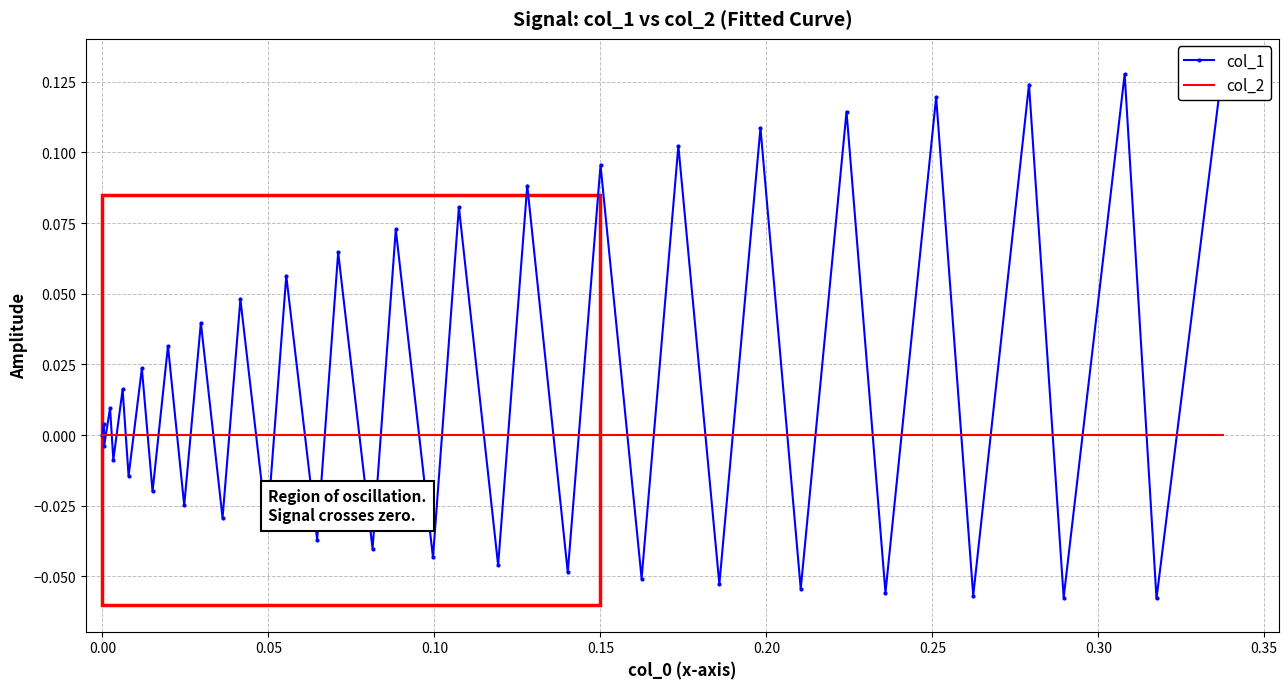

After their last crossing, which series has the higher values: col_1 or col_2?

col_1